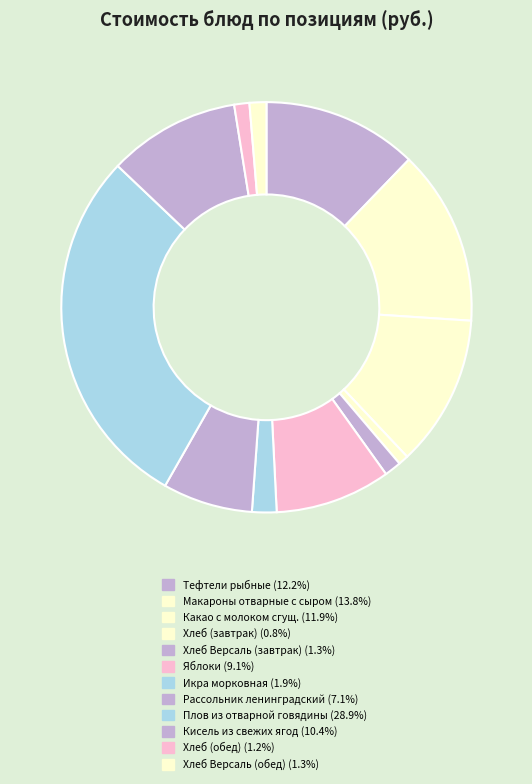

How many slices are in this pie chart?

12